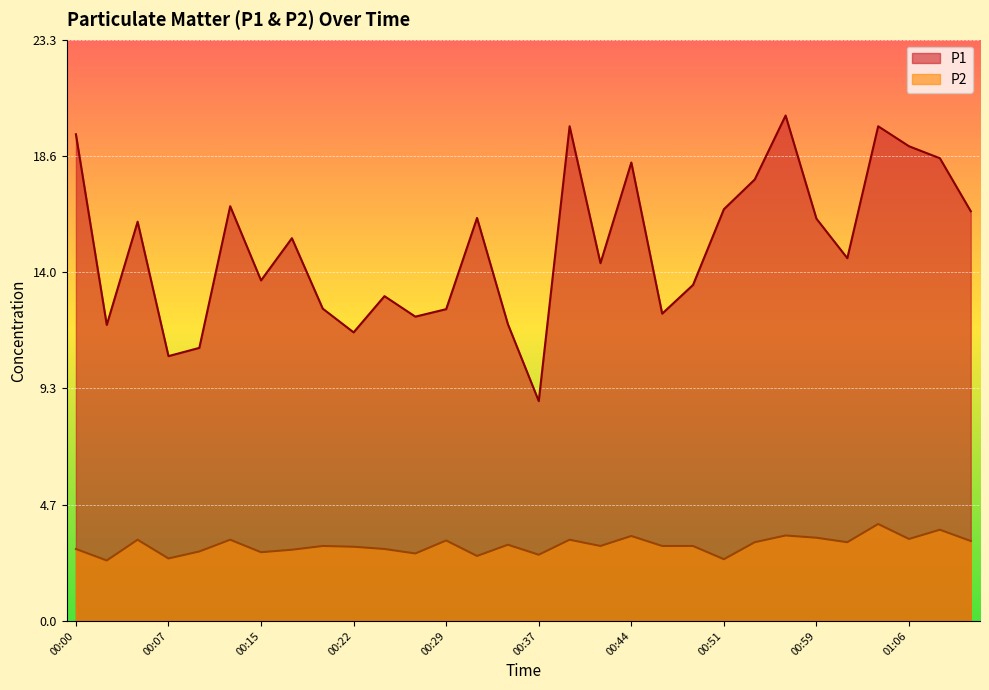

True or false: P1 has more than 1 points higher than both neighbors.

True